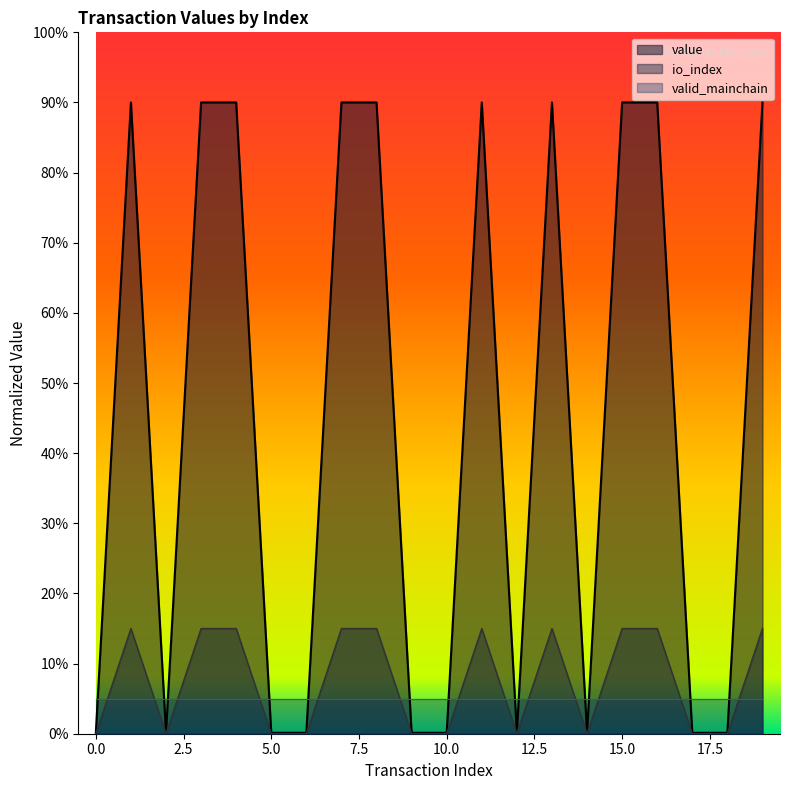

Which series changed the most between 5 and 19?

io_index